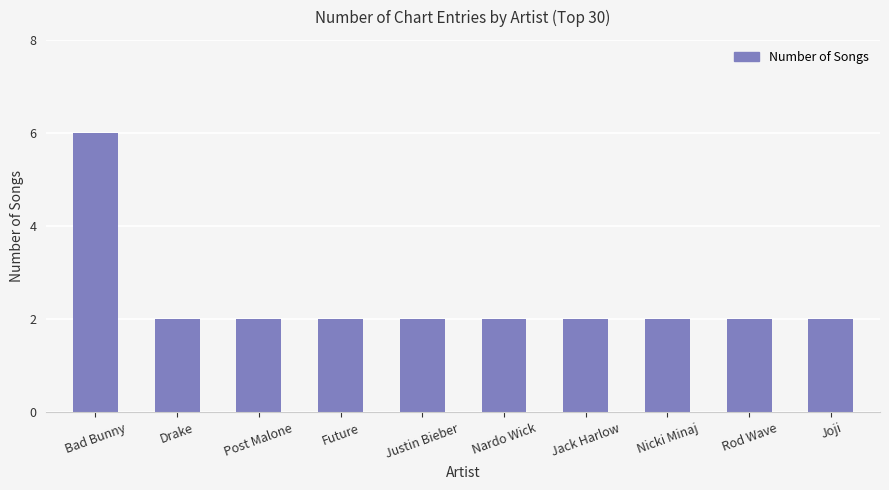

Reading left to right, what are all the values shown in this chart?

6	2	2	2	2	2	2	2	2	2